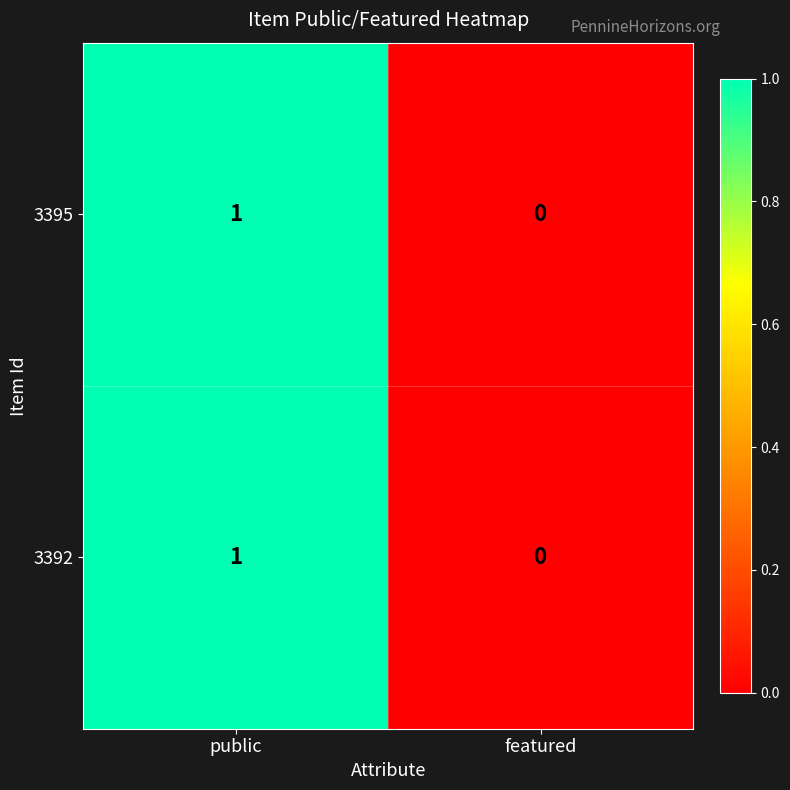

Is the value of 3395 at public greater than the value of 3392 at featured?

Yes